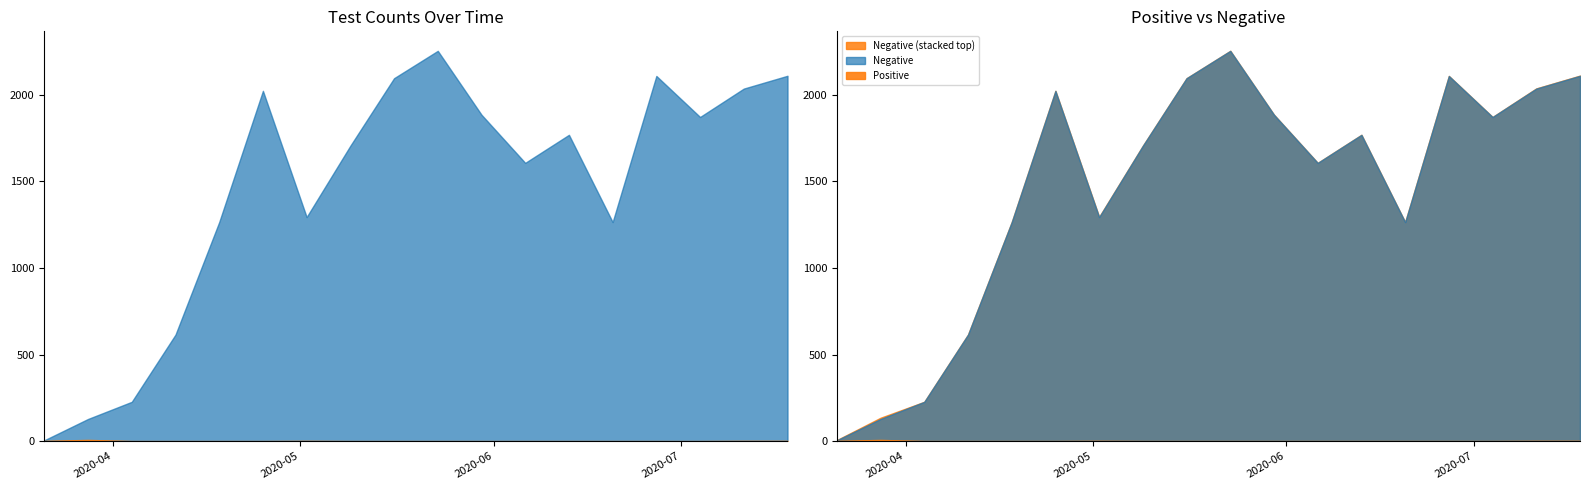

Rank the series at 2020-07-18 from lowest to highest value.

Positive, Negative